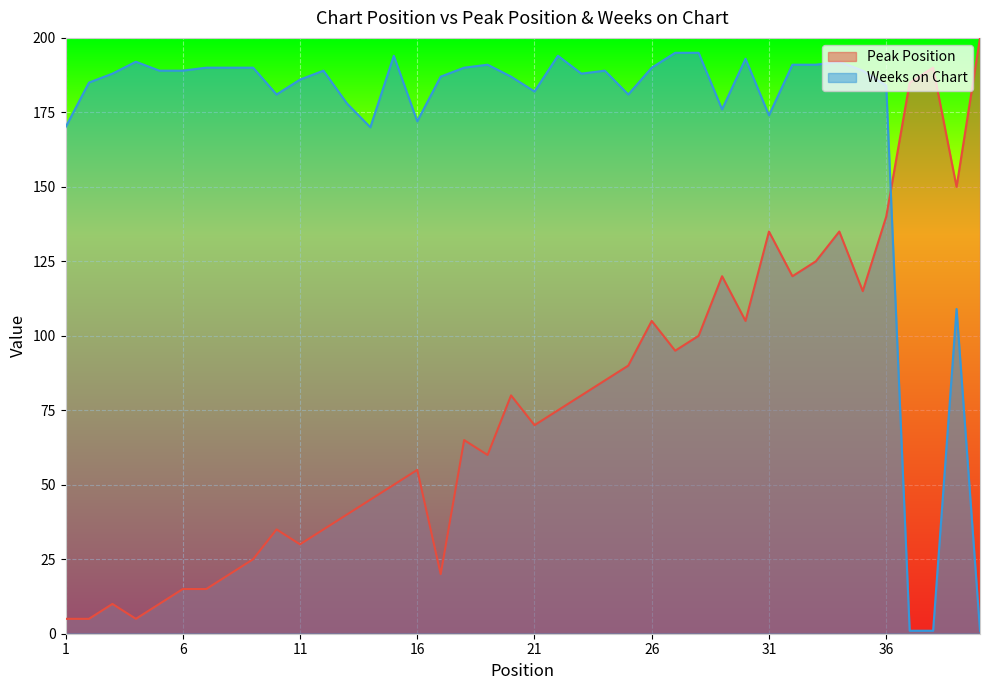

What is the maximum value for Weeks on Chart?

195